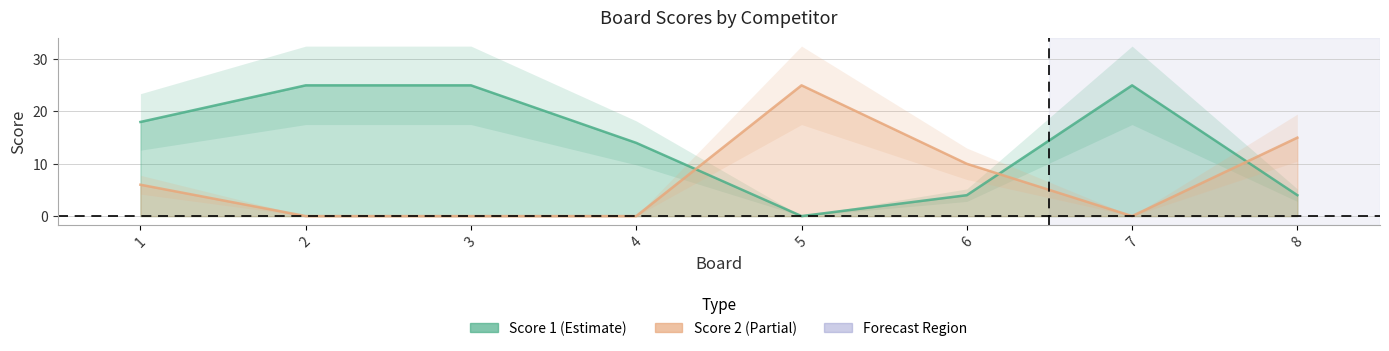

What is the difference between the second highest and second lowest values in the Score 1 series?

21